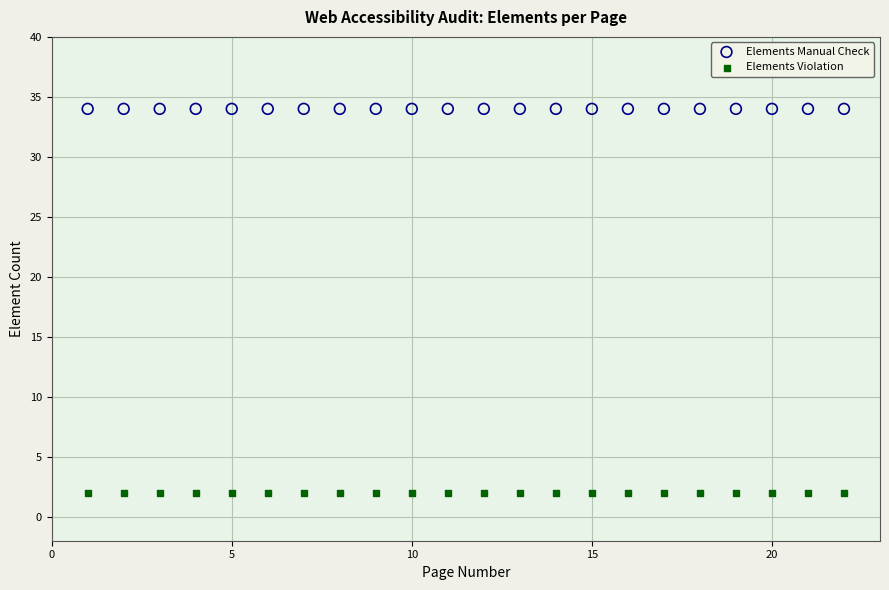

Which series contains the lowest Y value?

Elements Violation